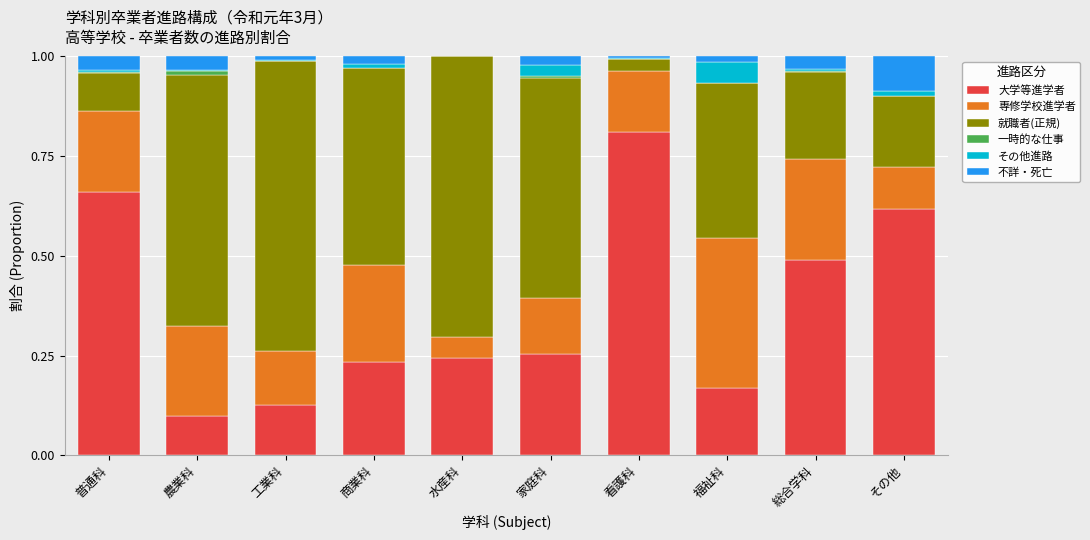

At which label does 大学等進学者 reach its peak?

看護科